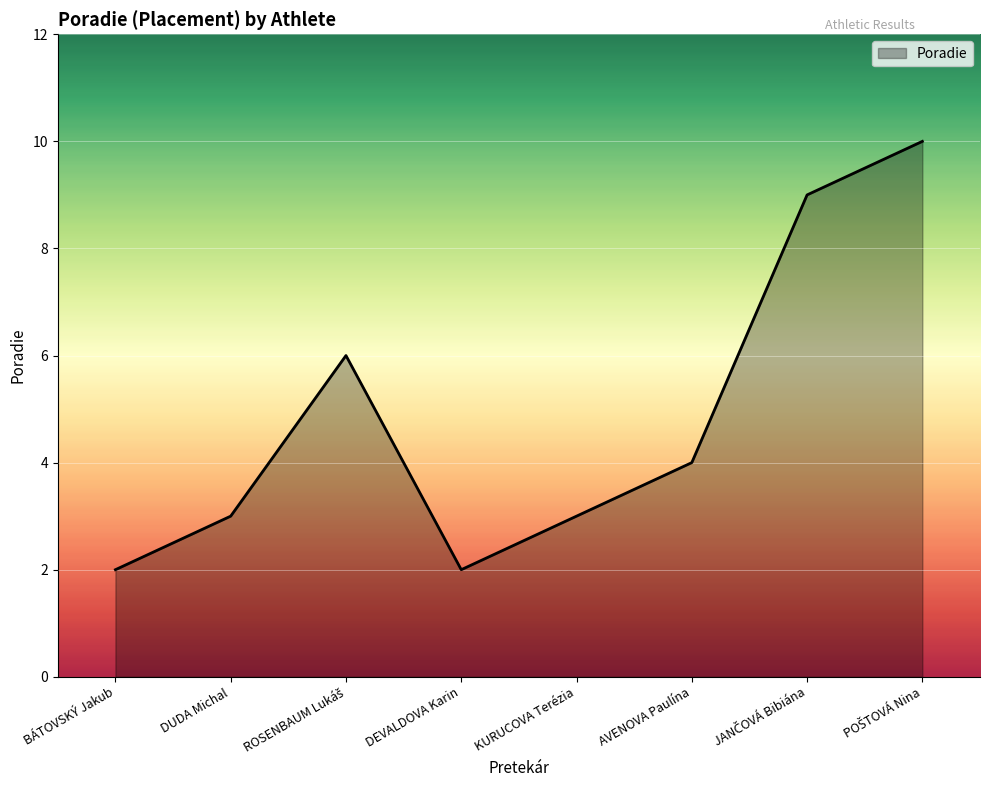

True or false: there are more than 1 points higher than both neighbors.

False